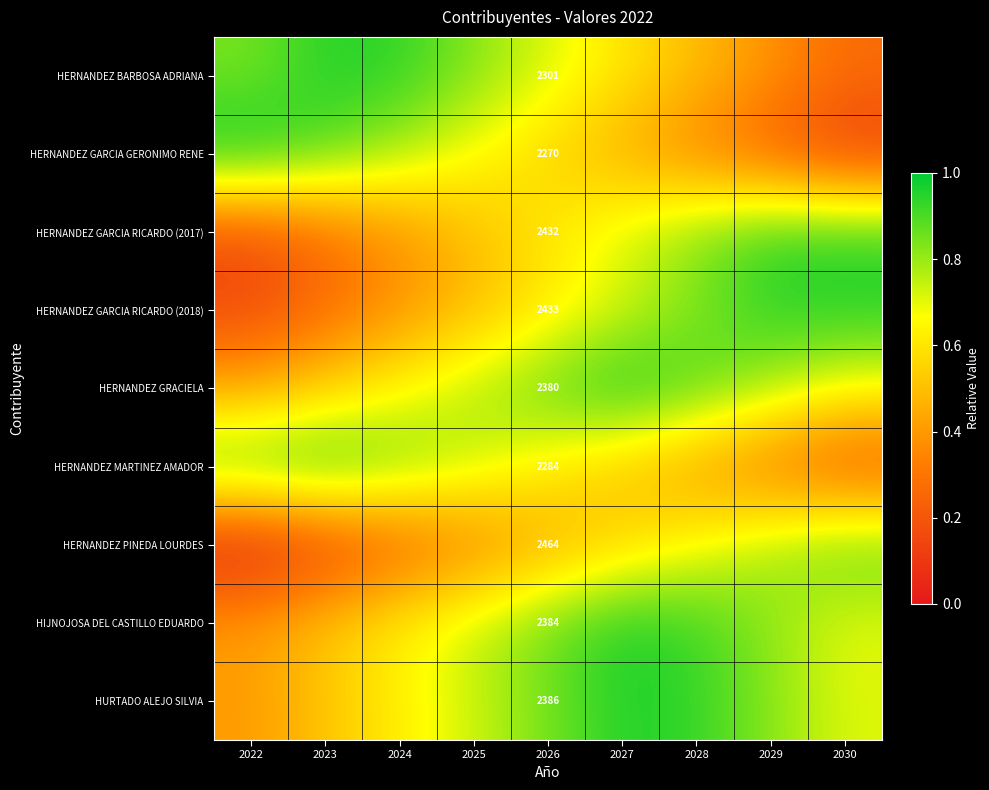

Is the value of HERNANDEZ GARCIA GERONIMO RENE at 2026 greater than the value of HURTADO ALEJO SILVIA at 2026?

No